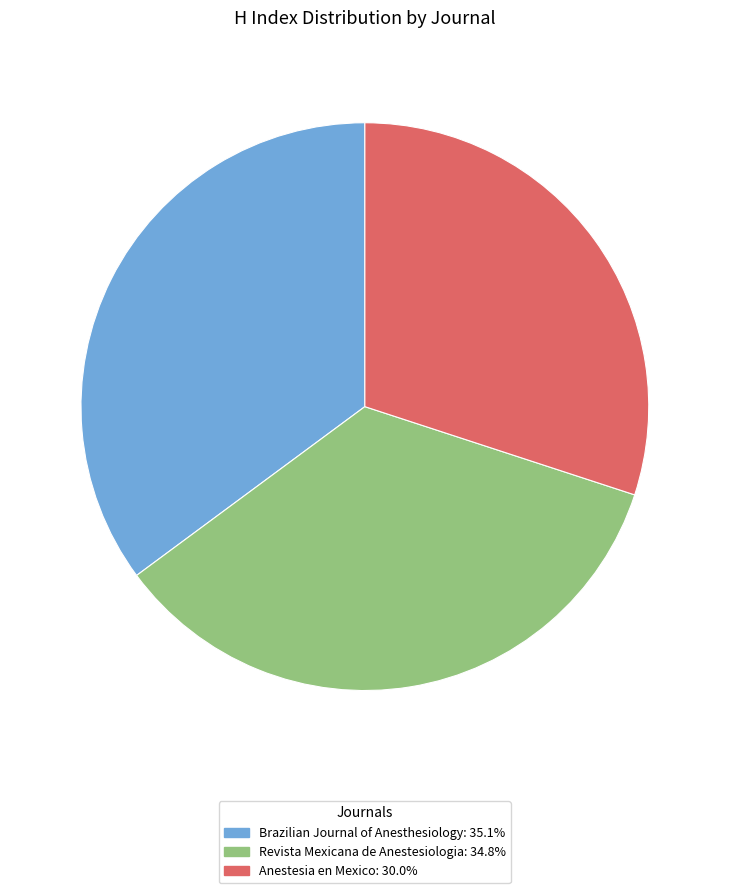

Approximately how many times larger is the value at Brazilian Journal of Anesthesiology: 35.1% compared to Anestesia en Mexico: 30.0%?

1.2